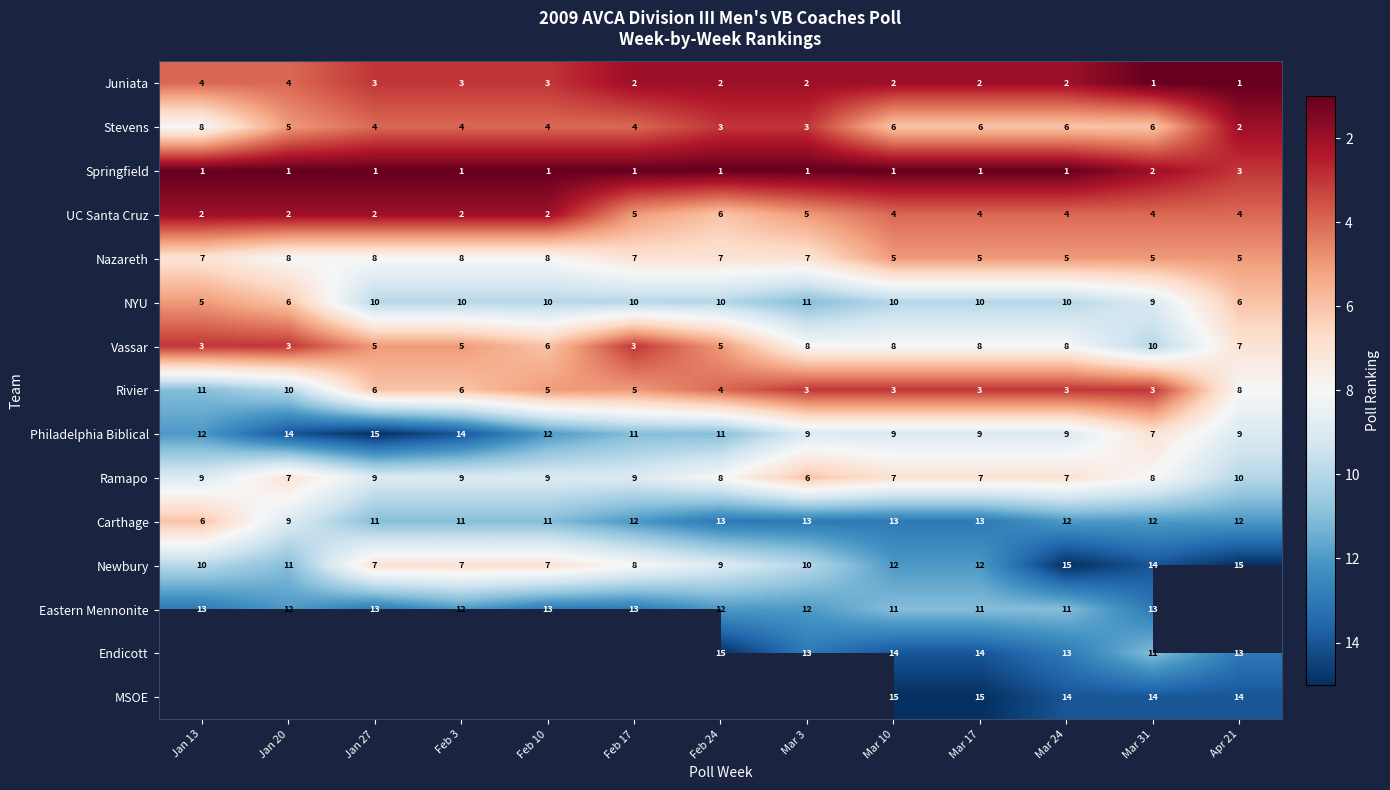

What is the difference between the highest and lowest values at Mar 10?

14